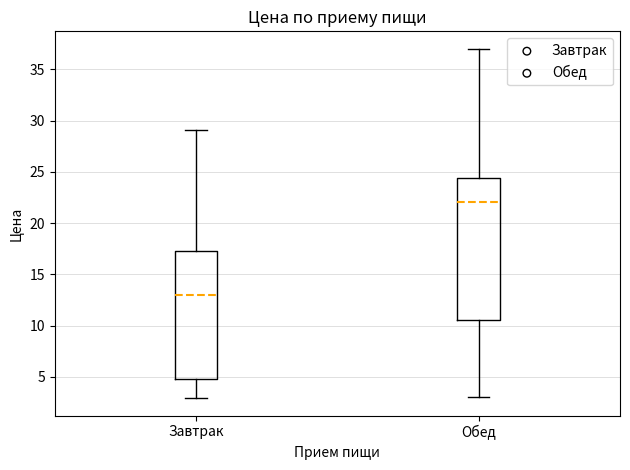

Reading left to right, transcribe this box plot: for each box, give where its median line is, the range the box spans, and where its two whiskers end, as read against the y-axis. The values are not printed on the chart, so give them approximately, as read against the axis.

Завтрак: median 13.0, box 4.5 to 17.5, whiskers 3.0 to 29.0
Обед: median 22.0, box 10.5 to 24.5, whiskers 3.0 to 37.0